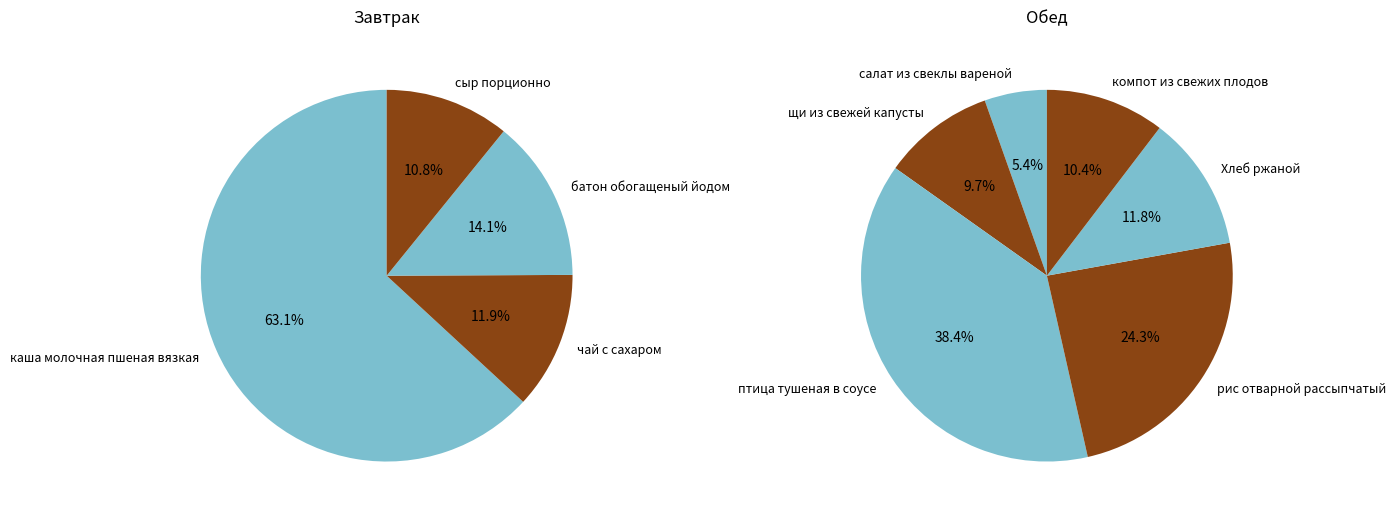

True or false: птица тушеная в соусе accounts for 37% of the total.

False